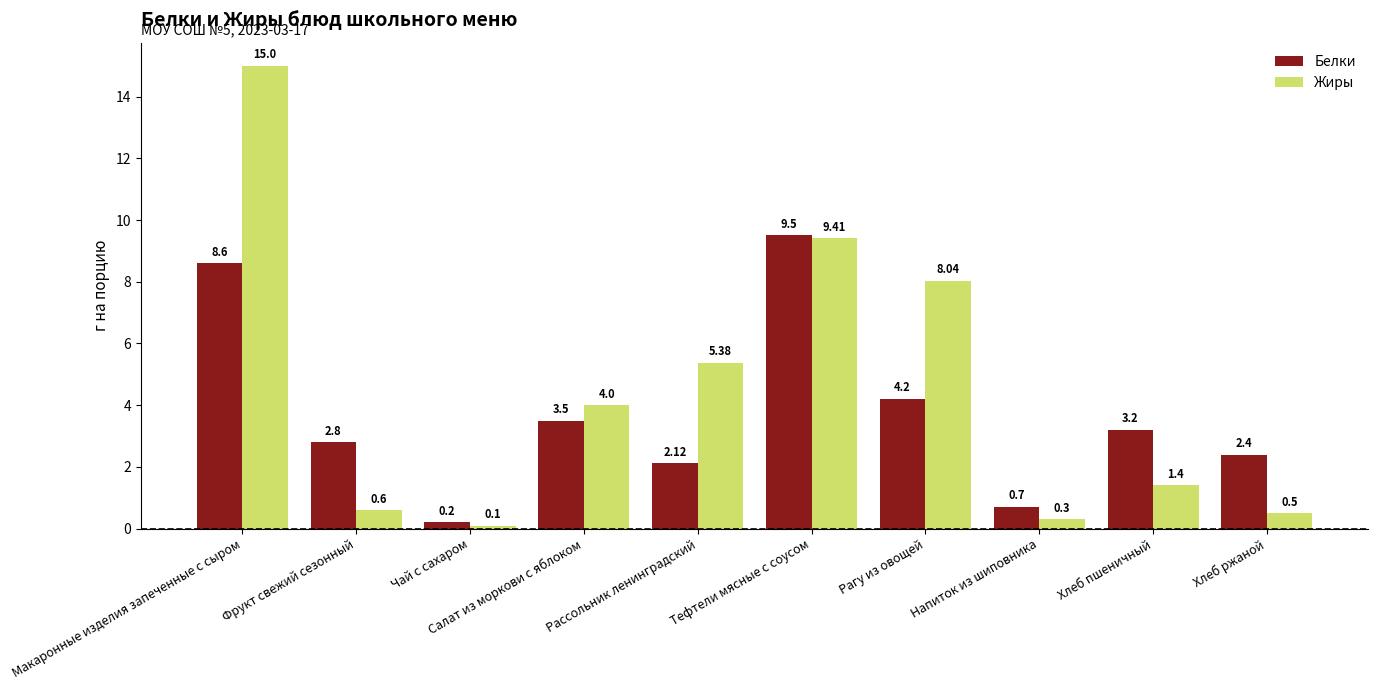

What are all the series names shown in the legend?

Белки, Жиры